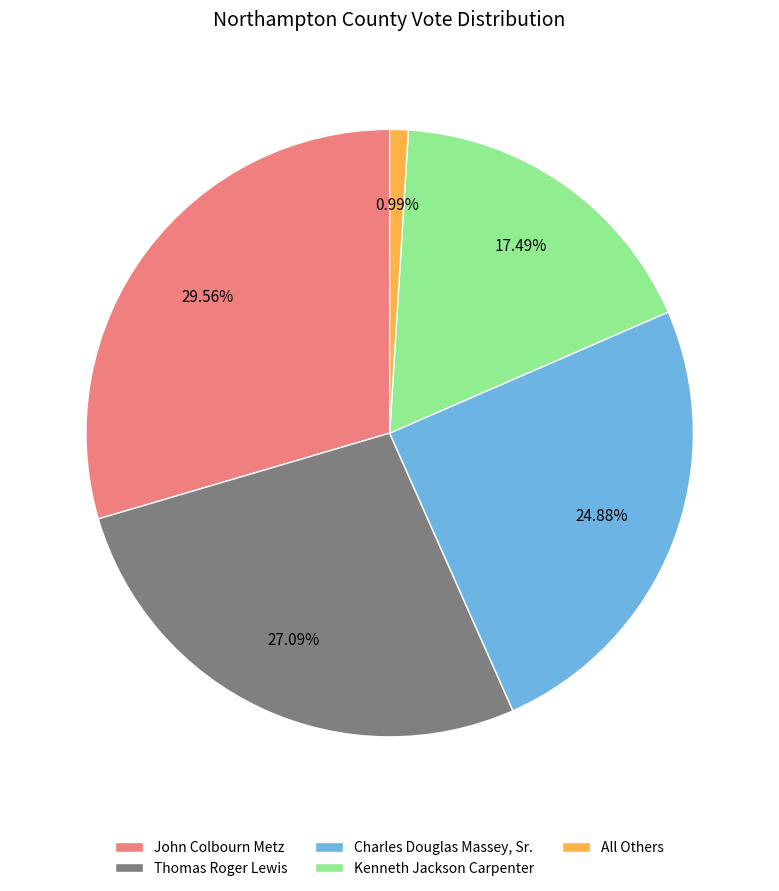

True or false: Thomas Roger Lewis accounts for 27% of the total.

True